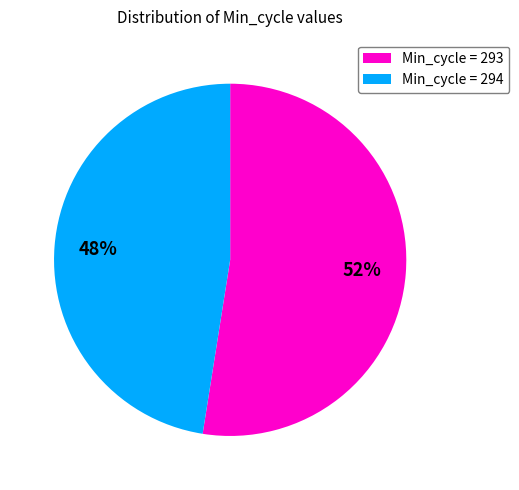

How many segments does this pie chart have?

2